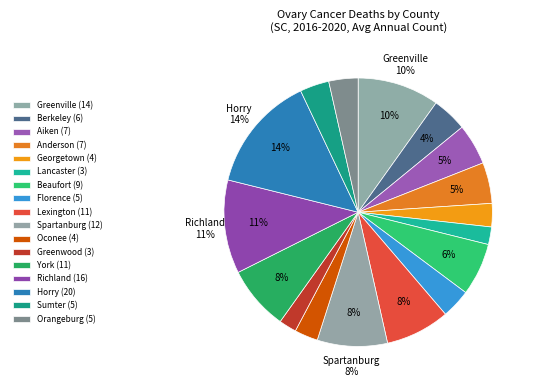

What percentage do Greenville and Greenwood together represent?

12.0%